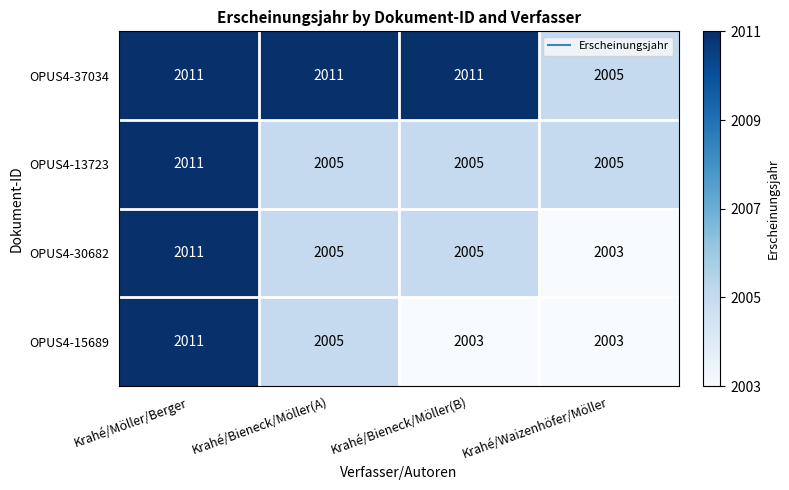

Is it true that OPUS4-15689 equals 583 at Krahé/Bieneck/Möller(B)?

False